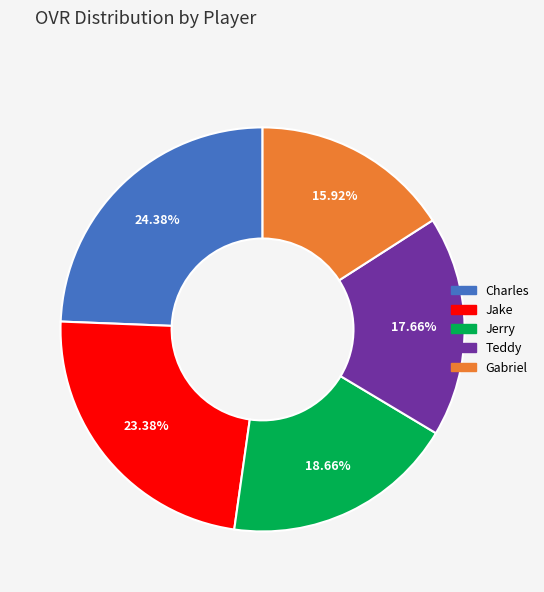

Which has a higher value, Jerry or Teddy?

Jerry